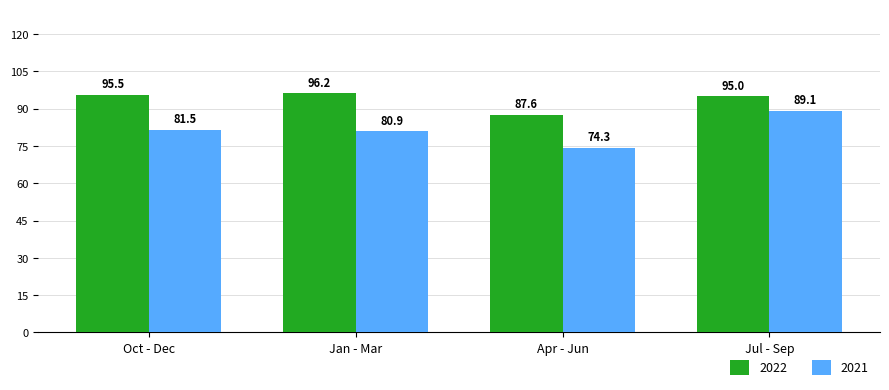

Reading left to right, transcribe all the data shown in this chart.

2022: 95.5	96.2	87.6	95.0
2021: 81.5	80.9	74.3	89.1